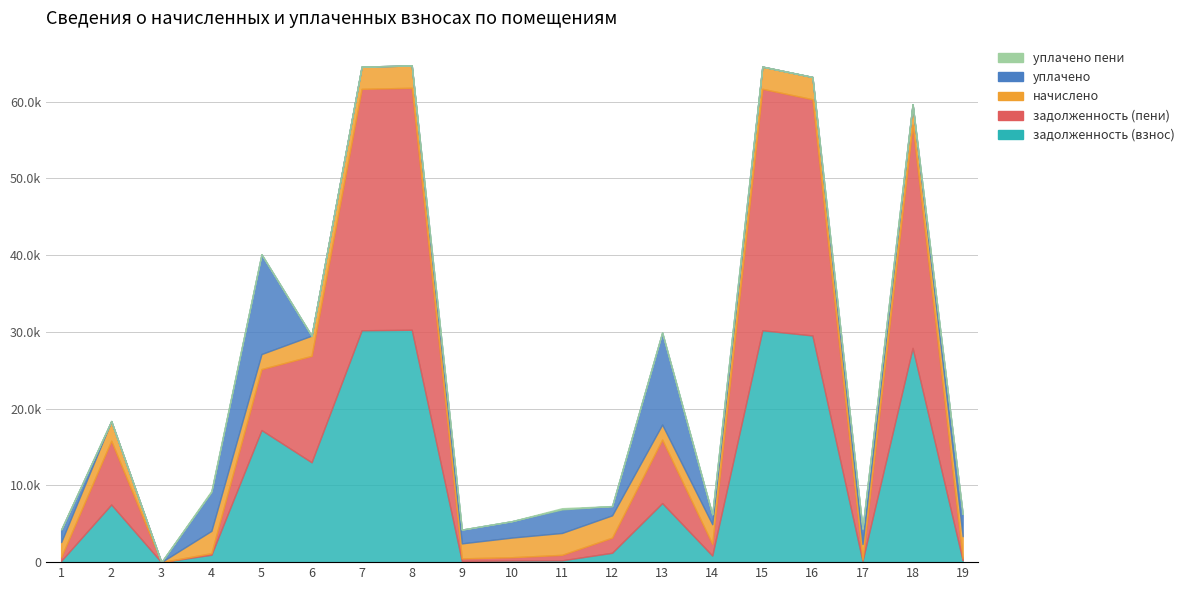

Which category has the highest value in the задолженность (пени) series?

8